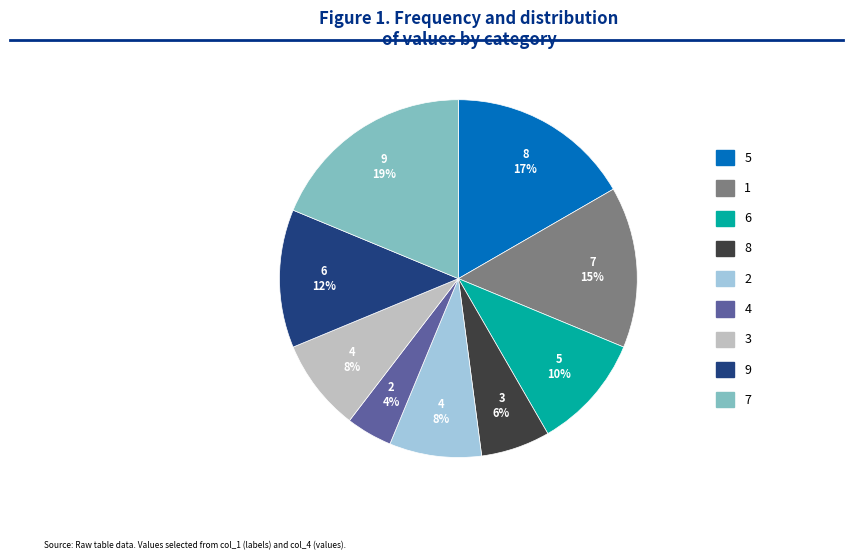

Do 3 and 4 together represent more than half of the pie?

No